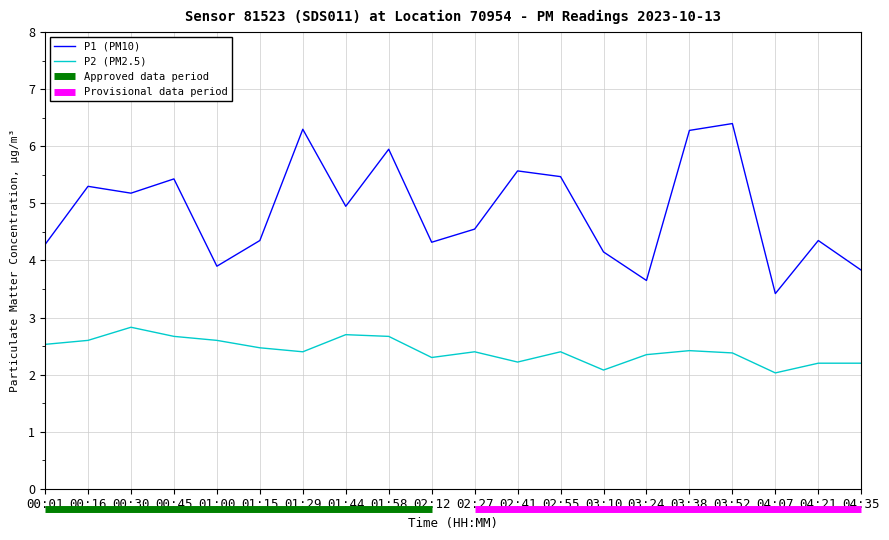

Is it true that P2 (PM2.5) equals 2.4 at 03:24?

True